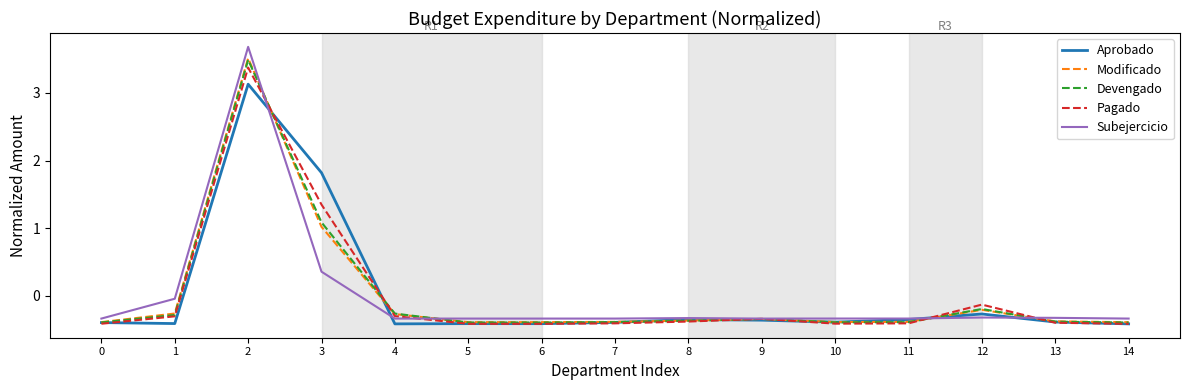

What is the maximum value shown in the chart?

3.7